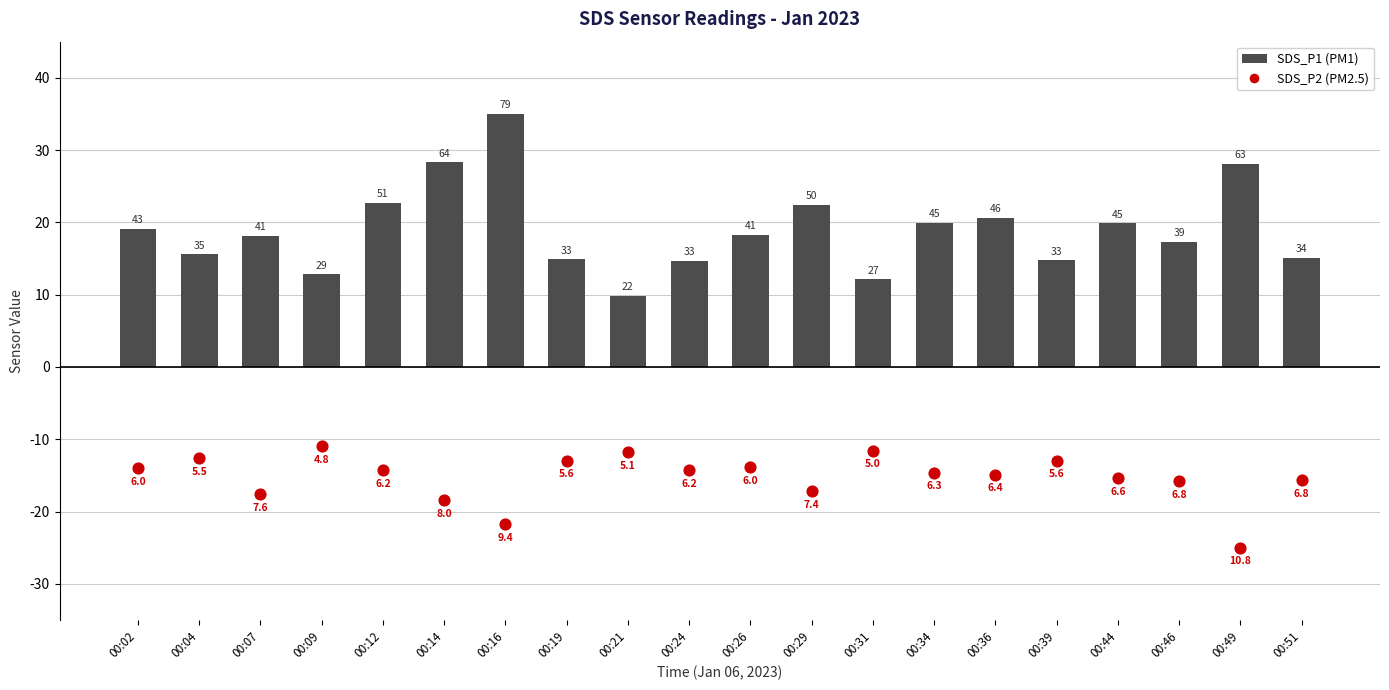

What are all the series names shown in the legend?

SDS_P1, SDS_P2